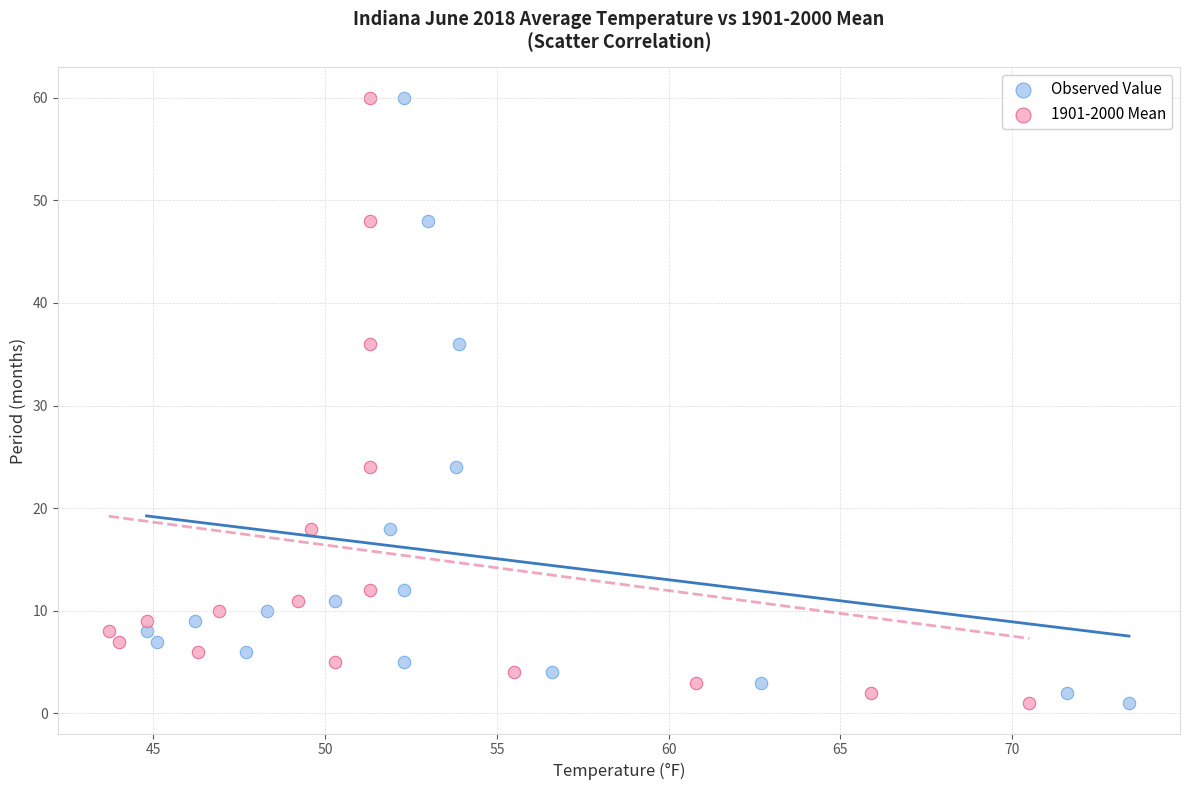

What are all the series names shown in the legend?

Observed Value, 1901-2000 Mean